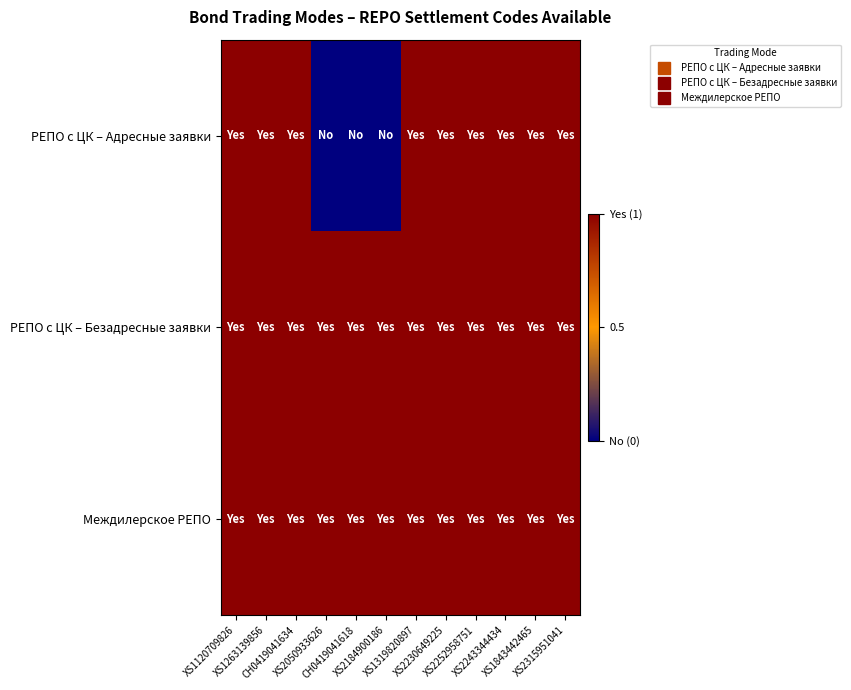

At which category is the sum across all series the highest?

XS1120709826